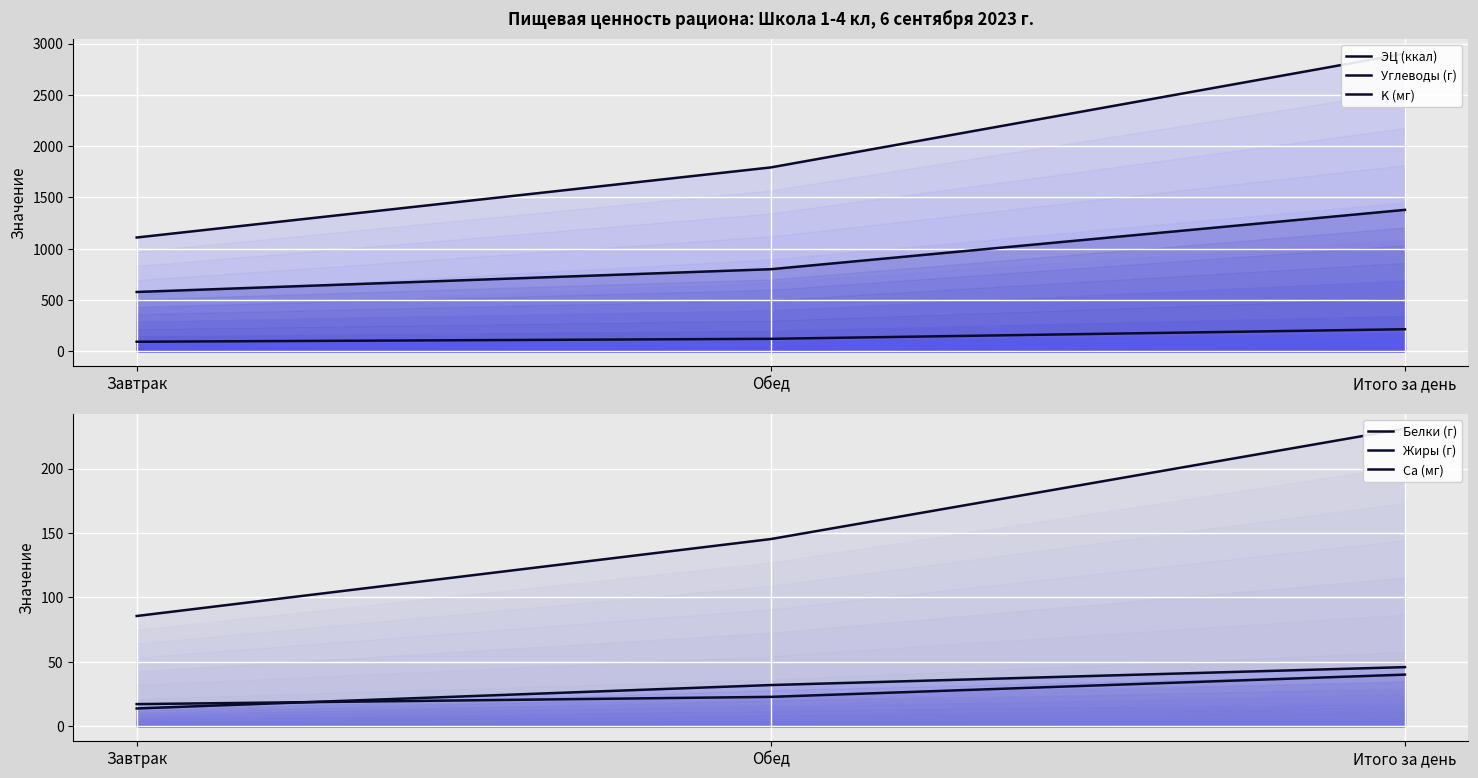

Reading left to right, transcribe all the data shown in this chart.

ЭЦ (ккал): 578.5	800.4	1378.8
Углеводы (г): 93.5	121.9	215.4
K (мг): 1109.4	1792.5	2901.9
Белки (г): 13.9	32.1	46.0
Жиры (г): 17.3	22.9	40.2
Ca (мг): 85.6	145.3	231.0